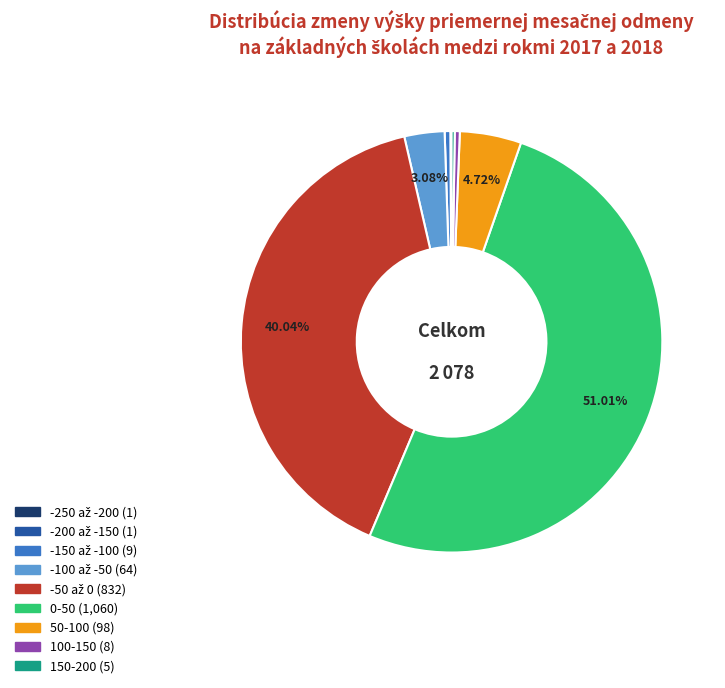

To the nearest percent, what is the difference between the largest and smallest slice percentages?

51%